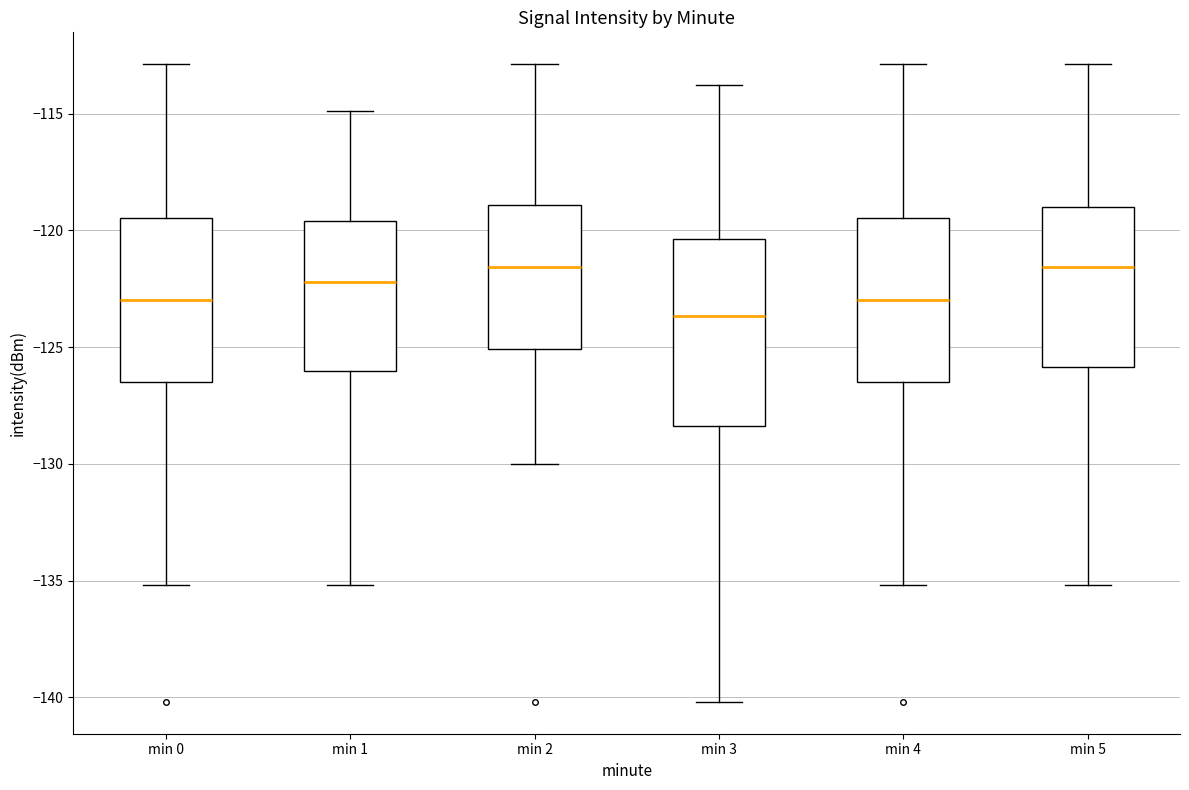

Reading left to right, read every box against the y-axis: the position of its median line, the range the box covers, and the ends of its whiskers. The values are not printed on the chart, so give them approximately, as read against the axis.

min 0: median -123.0, box -126.5 to -119.5, whiskers -135.0 to -113.0
min 1: median -122.0, box -126.0 to -119.5, whiskers -135.0 to -115.0
min 2: median -121.5, box -125.0 to -119.0, whiskers -130.0 to -113.0
min 3: median -123.5, box -128.5 to -120.5, whiskers -140.0 to -114.0
min 4: median -123.0, box -126.5 to -119.5, whiskers -135.0 to -113.0
min 5: median -121.5, box -126.0 to -119.0, whiskers -135.0 to -113.0